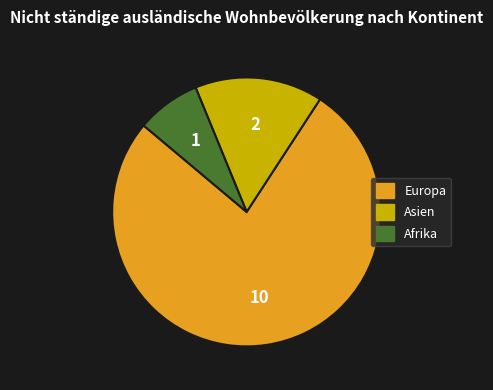

Does any single category account for the majority?

Yes